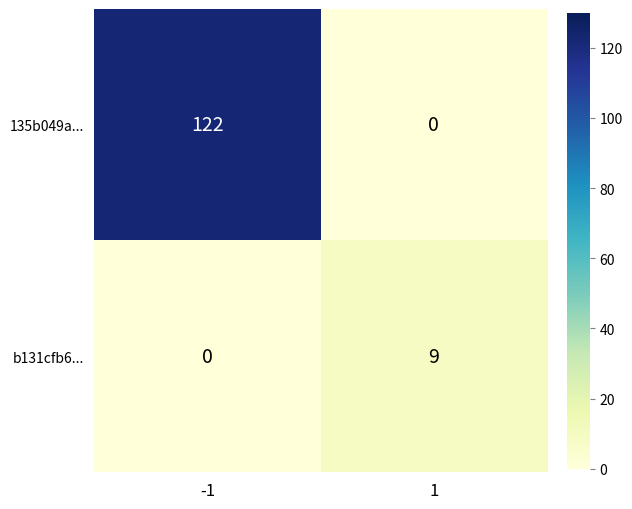

What is the total value across all series at -1?

122